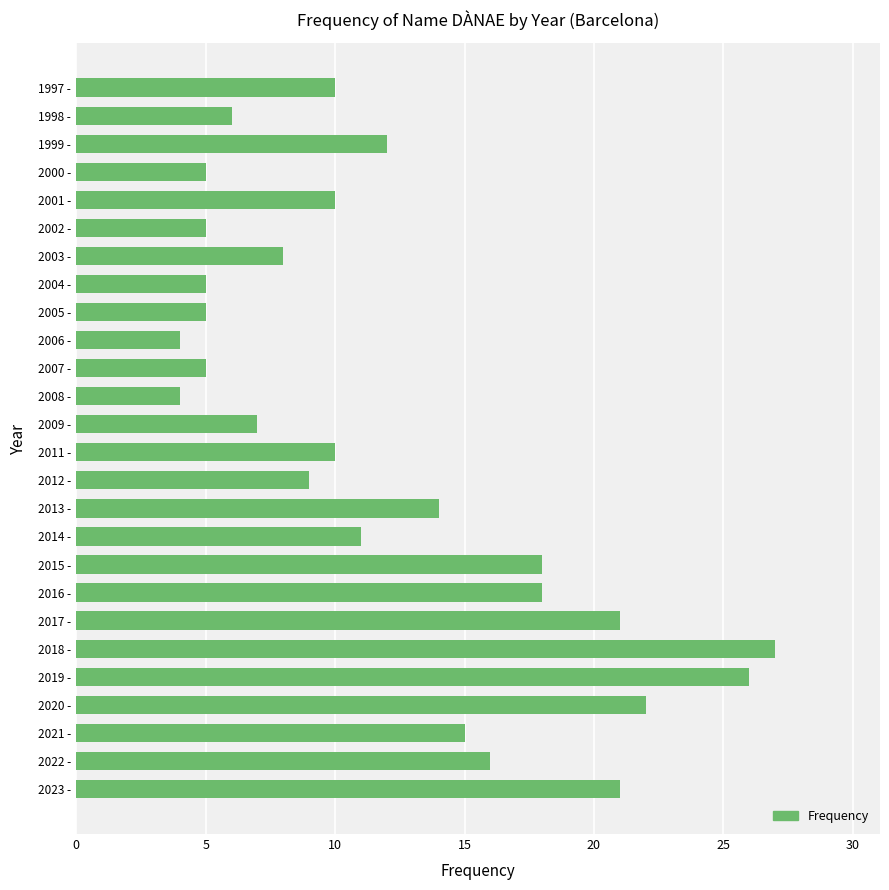

Read the value at 2017 -.

21